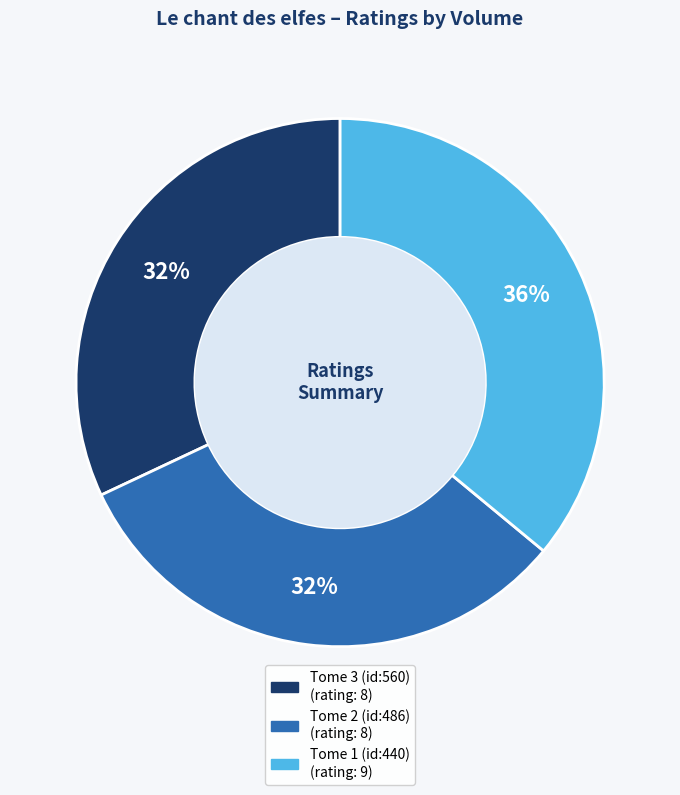

Do Tome 3 (id:560) and Tome 2 (id:486) together represent more than half of the pie?

Yes